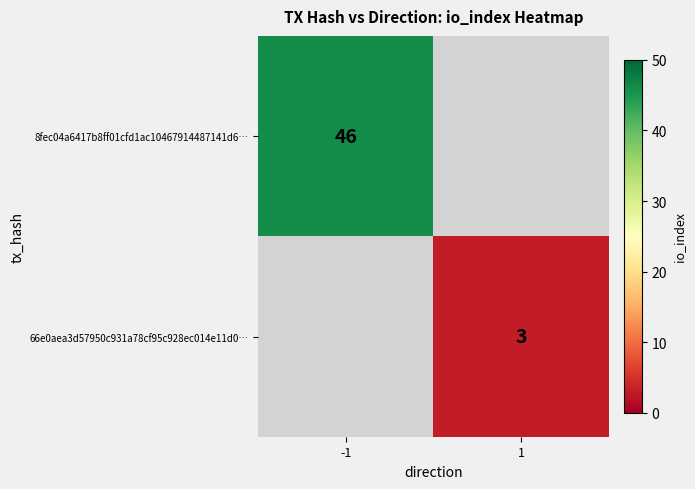

At which category does the chart reach its minimum across all series?

1